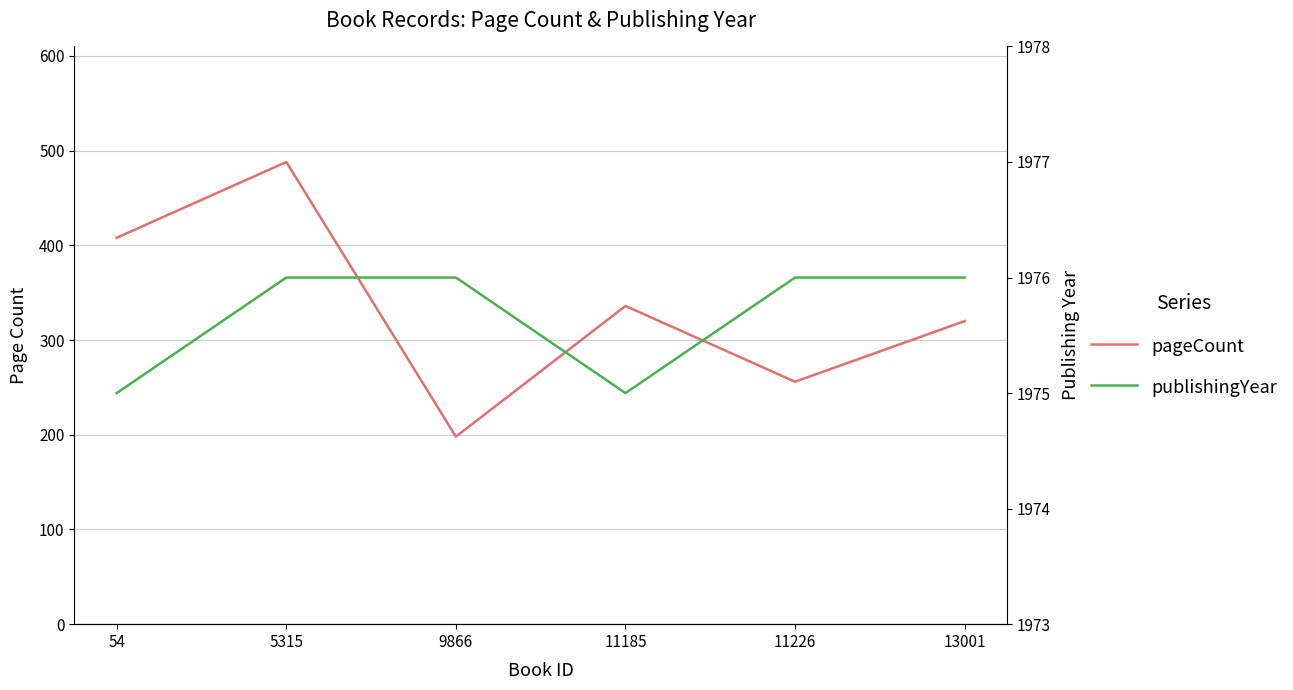

The publishingYear series shows 3376 at 5315. True or false?

False